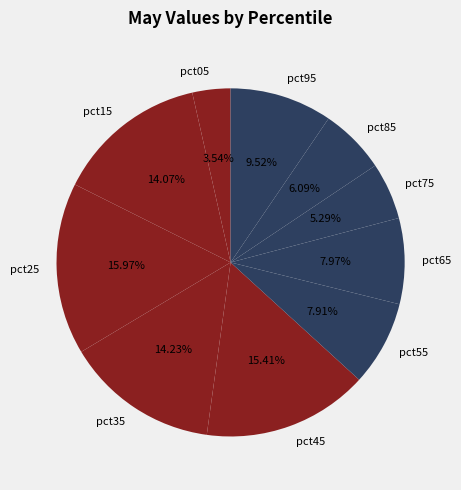

To the nearest percent, what percentage of the pie is pct05?

4%